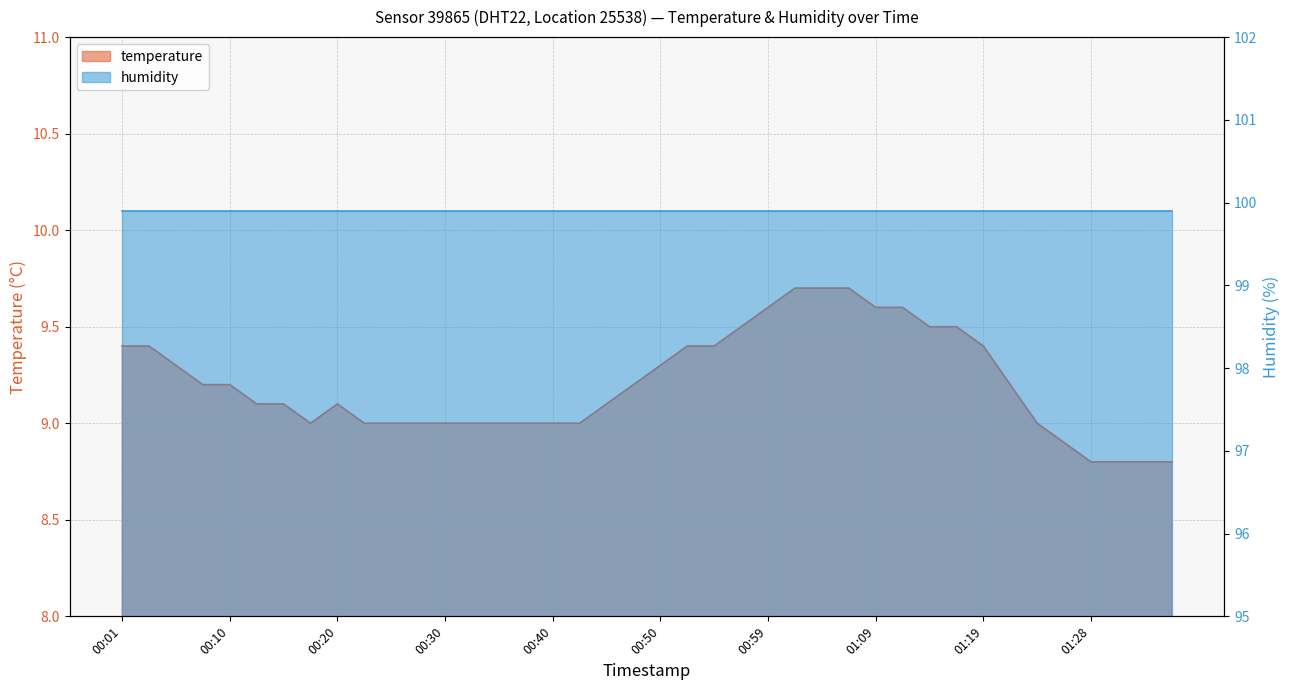

Reading right to left, transcribe all the data shown in this chart.

8.8	8.8	8.8	8.8	8.9	9.0	9.2	9.4	9.5	9.5	9.6	9.6	9.7	9.7	9.7	9.6	9.5	9.4	9.4	9.3	9.2	9.1	9.0	9.0	9.0	9.0	9.0	9.0	9.0	9.0	9.0	9.1	9.0	9.1	9.1	9.2	9.2	9.3	9.4	9.4